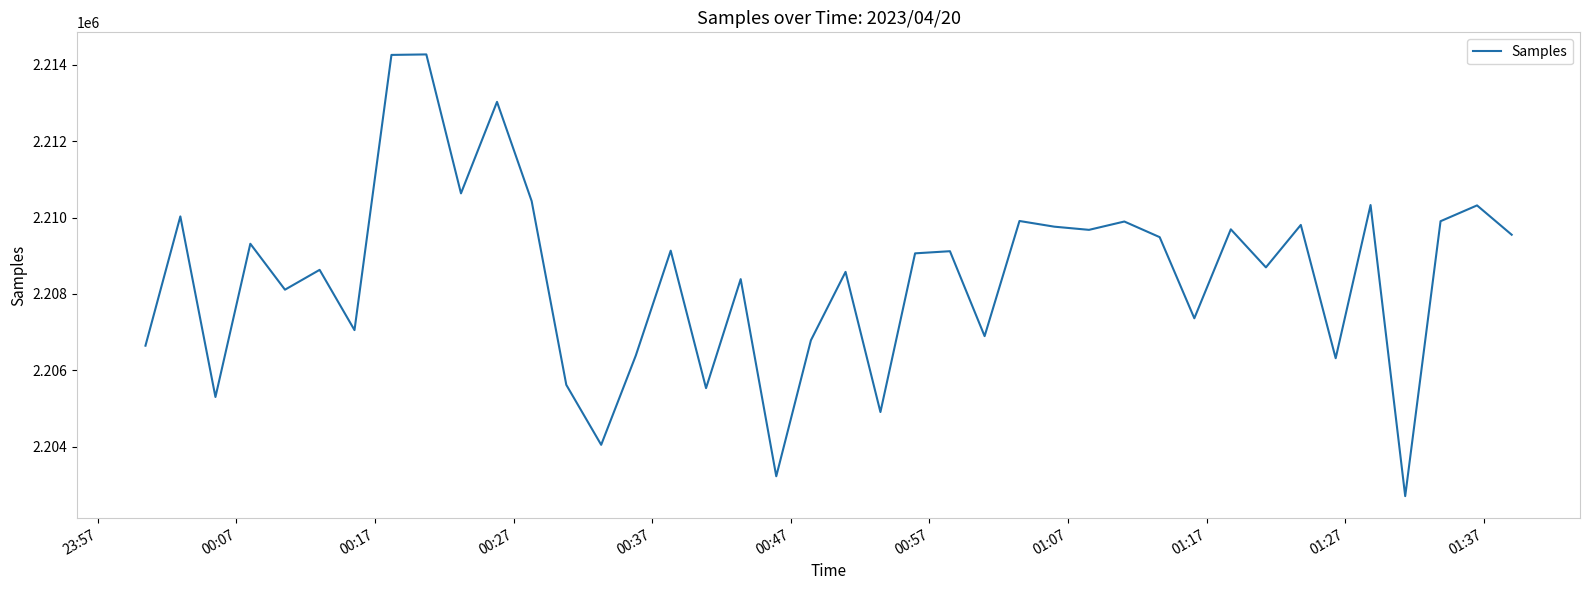

What is the greatest value displayed?

2214271